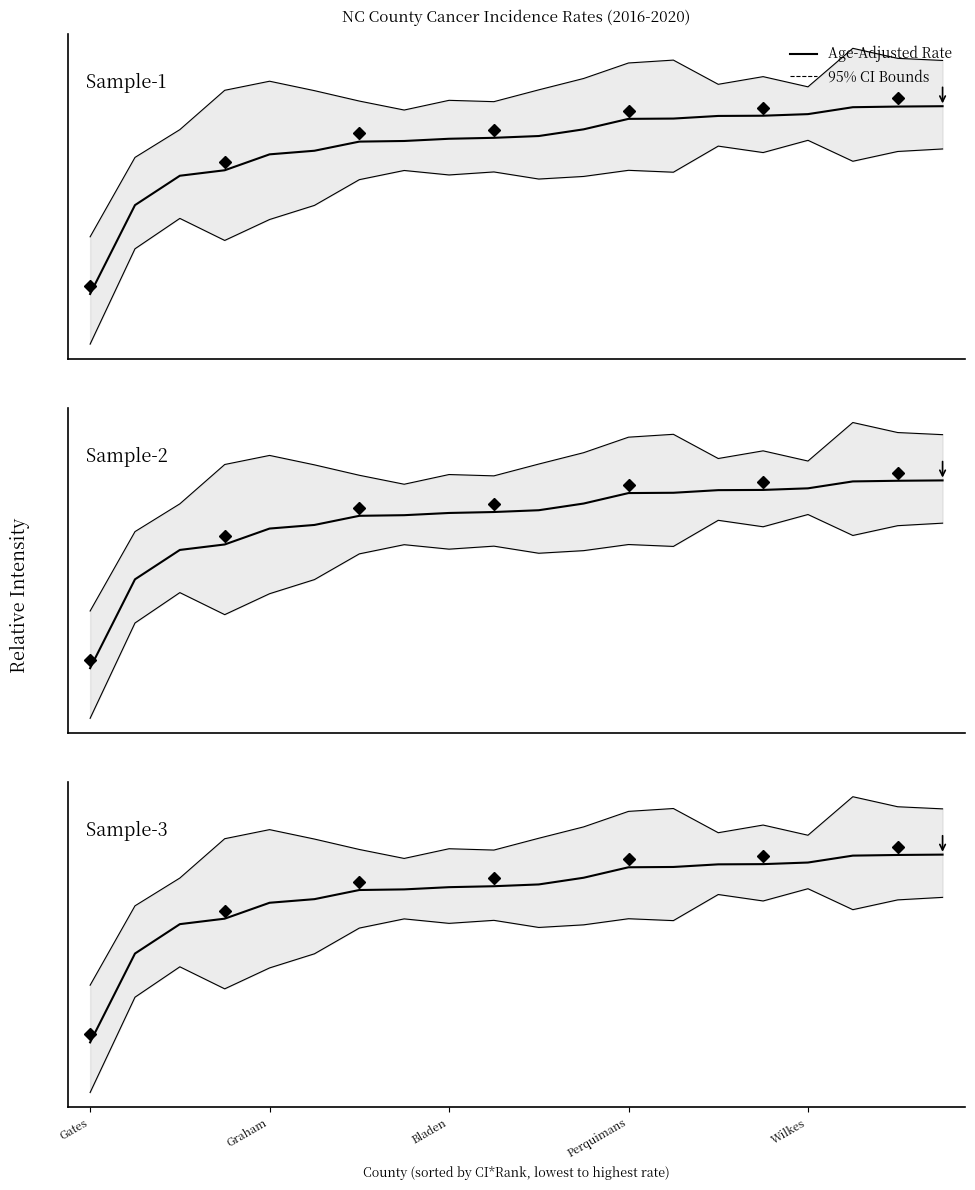

What position from the left is 7?

8